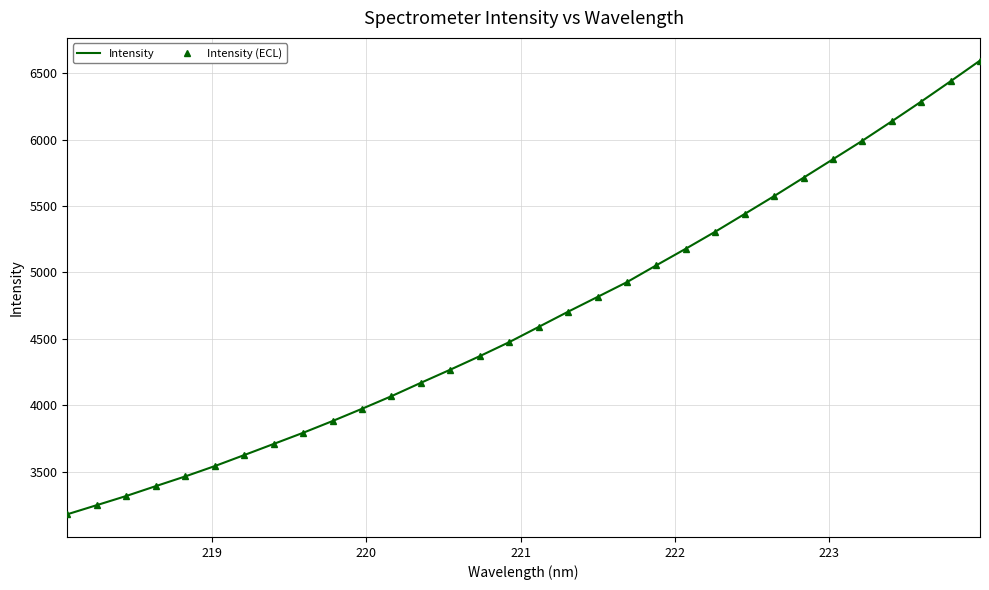

Which series has the largest range (max minus min)?

Intensity